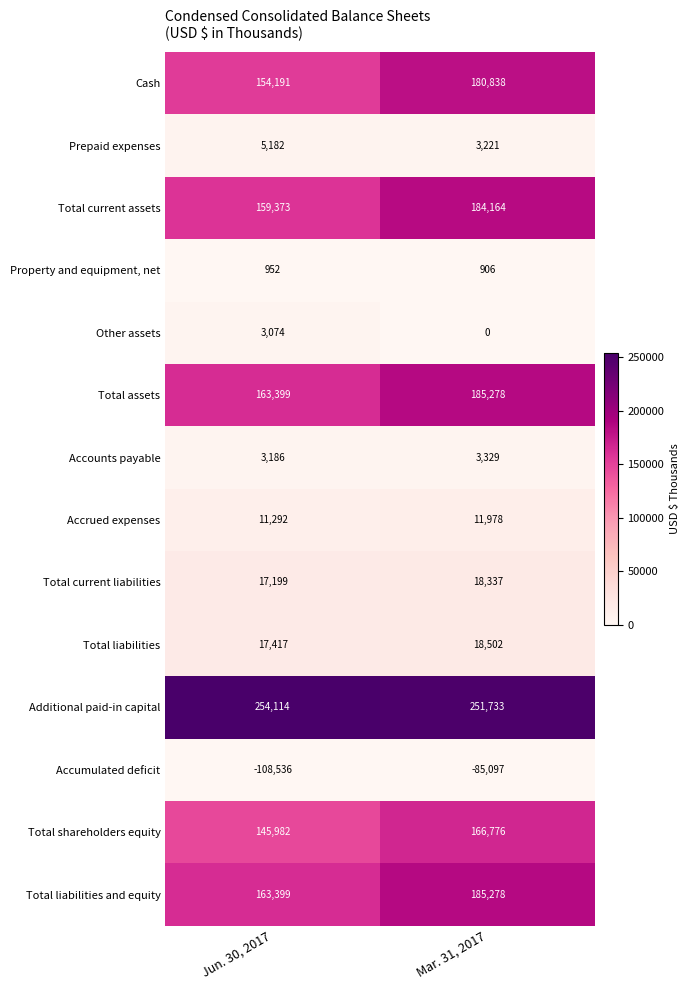

What is the total value across all series at Mar. 31, 2017?

1125243